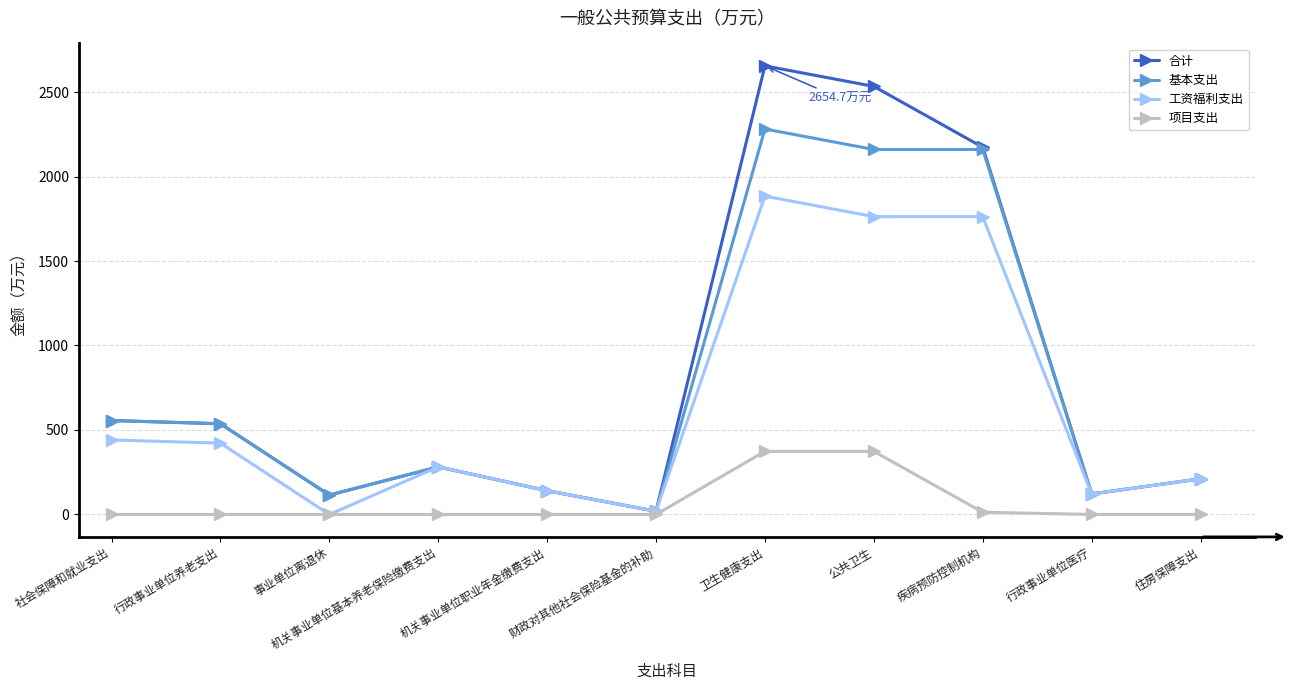

Read the 工资福利支出 value at 公共卫生.

1762.5